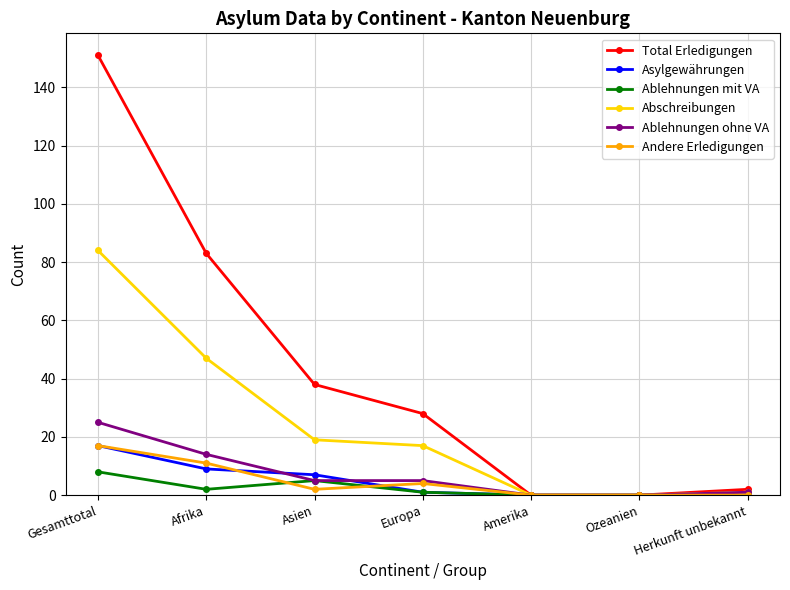

Which series has the largest total across all categories?

Total Erledigungen